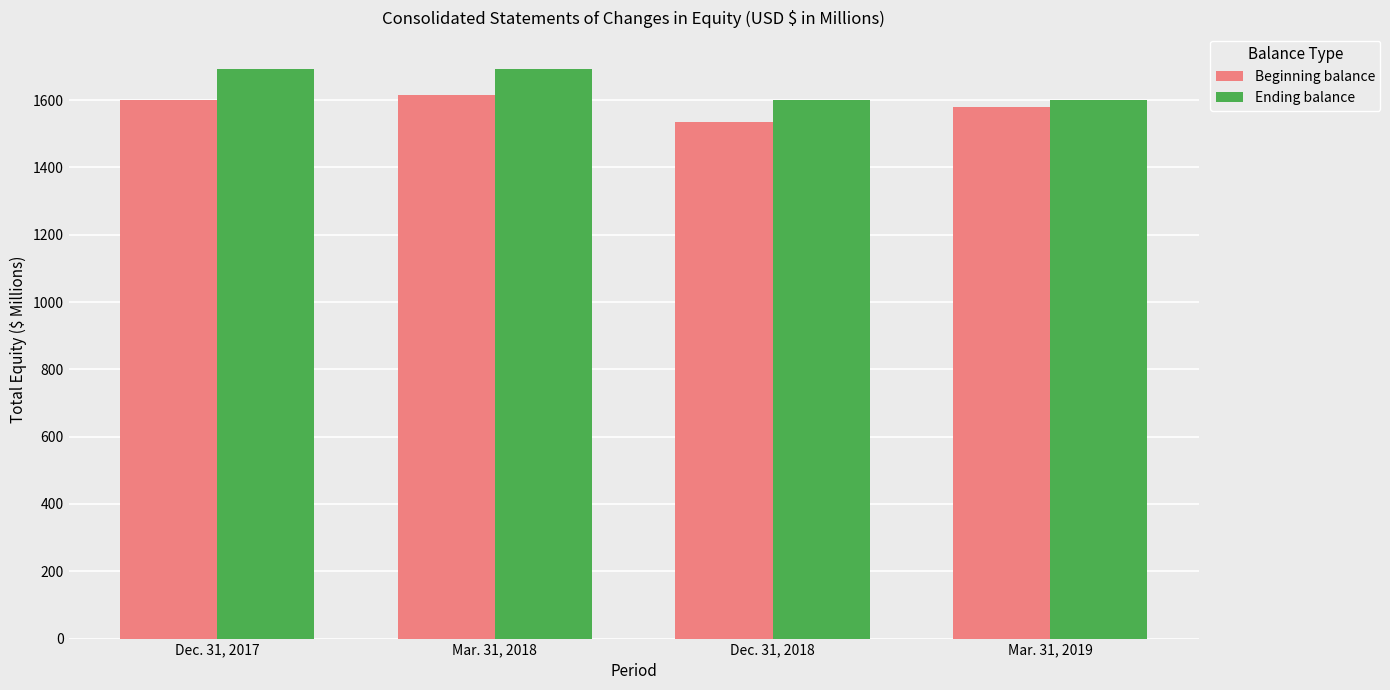

What is the difference between the maximum and second lowest values in the Ending balance series?

92